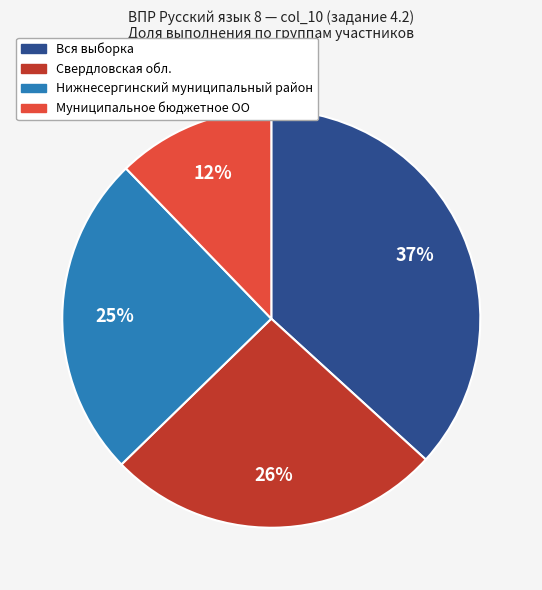

To the nearest percent, what percentage of the pie is Нижнесергинский муниципальный район?

25%